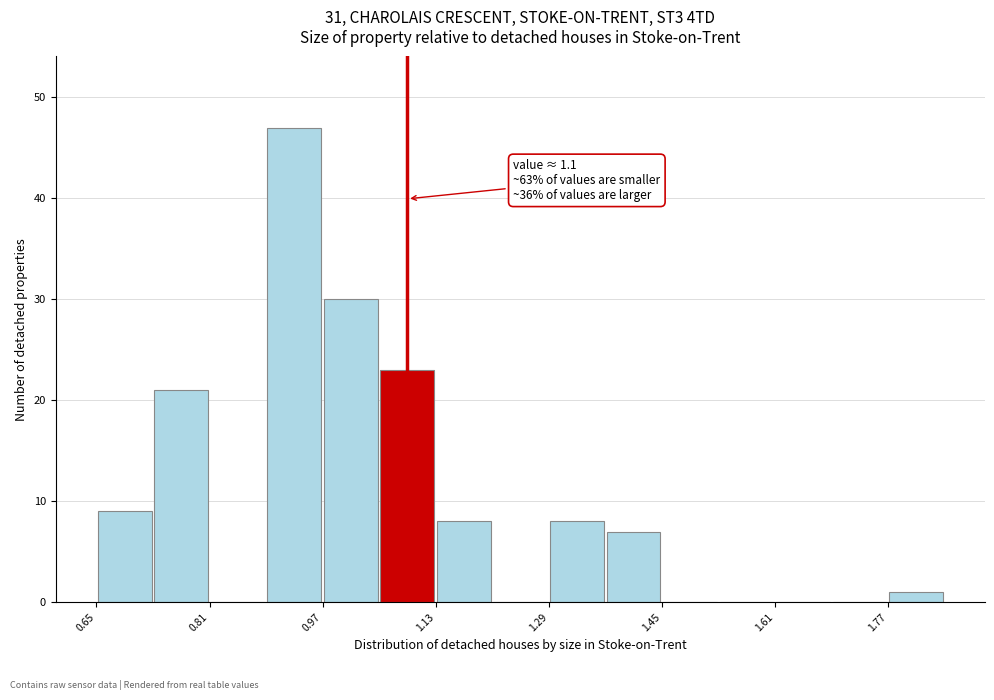

Over which range of the x-axis is the bar tallest?

0.89 to 0.97